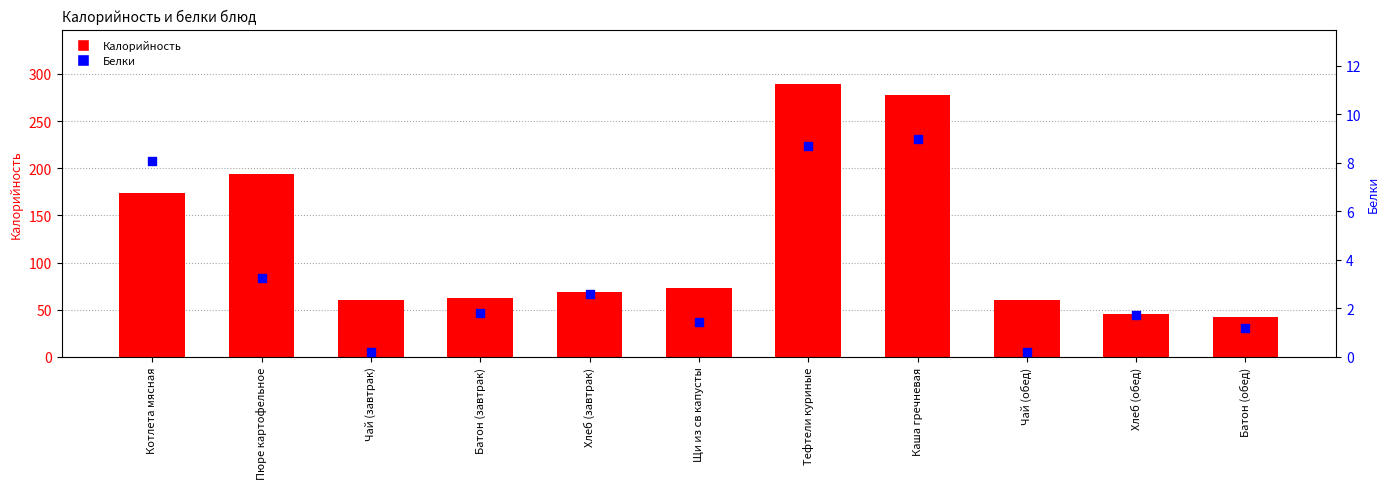

At how many categories does at least one series exceed 46?

9